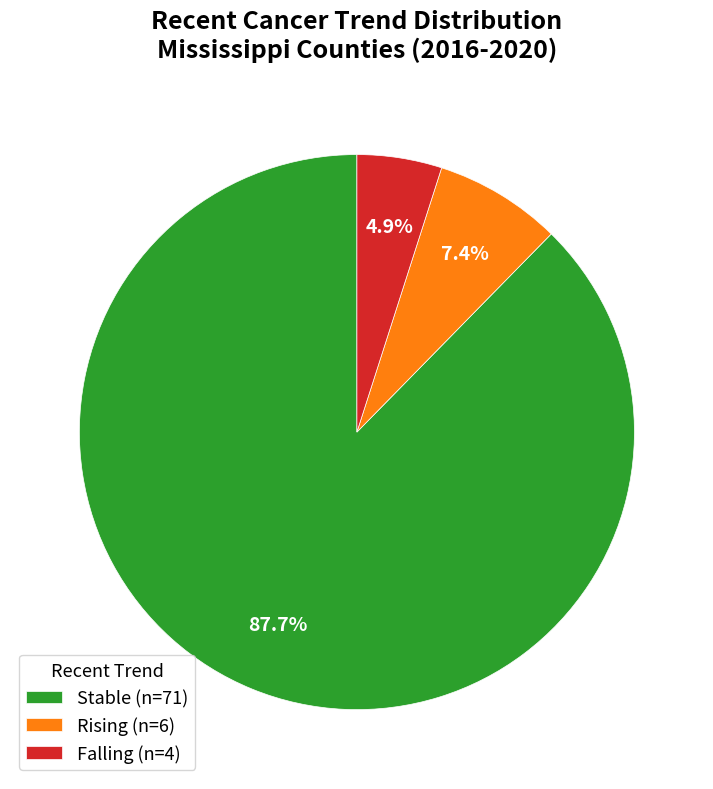

How much of the chart is everything except Rising (n=6)?

92.6%